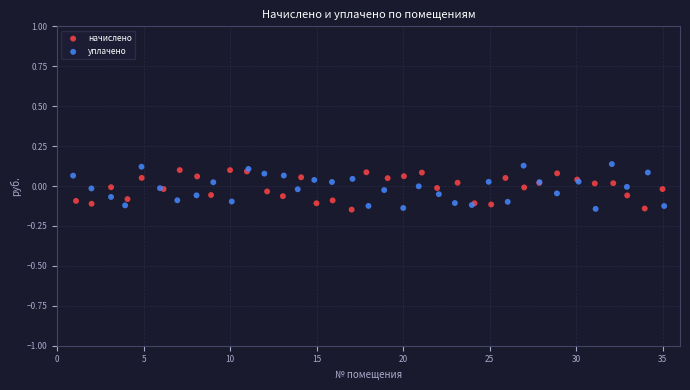

Which series has the largest Y range (max minus min)?

уплачено